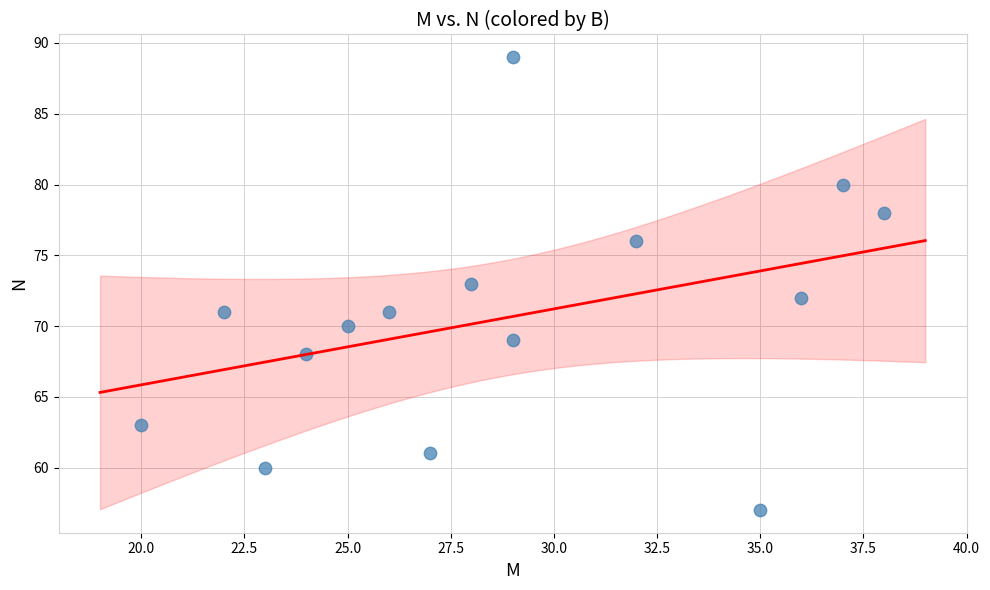

What is the range of X values (max minus min)?

18